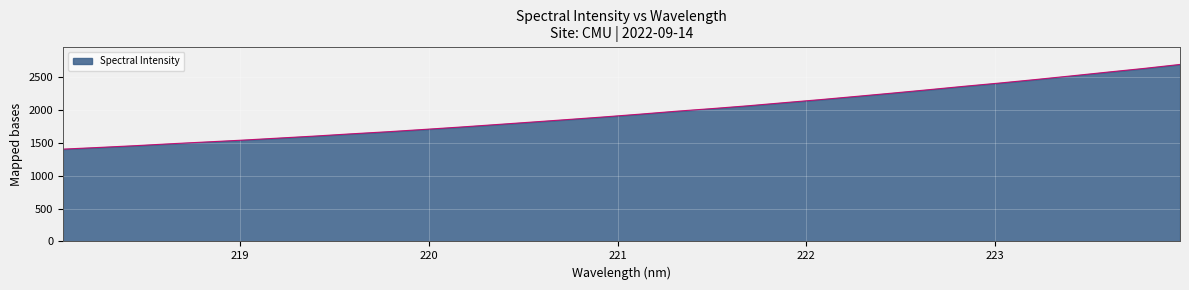

What is the difference between the maximum and minimum values?

1287.7